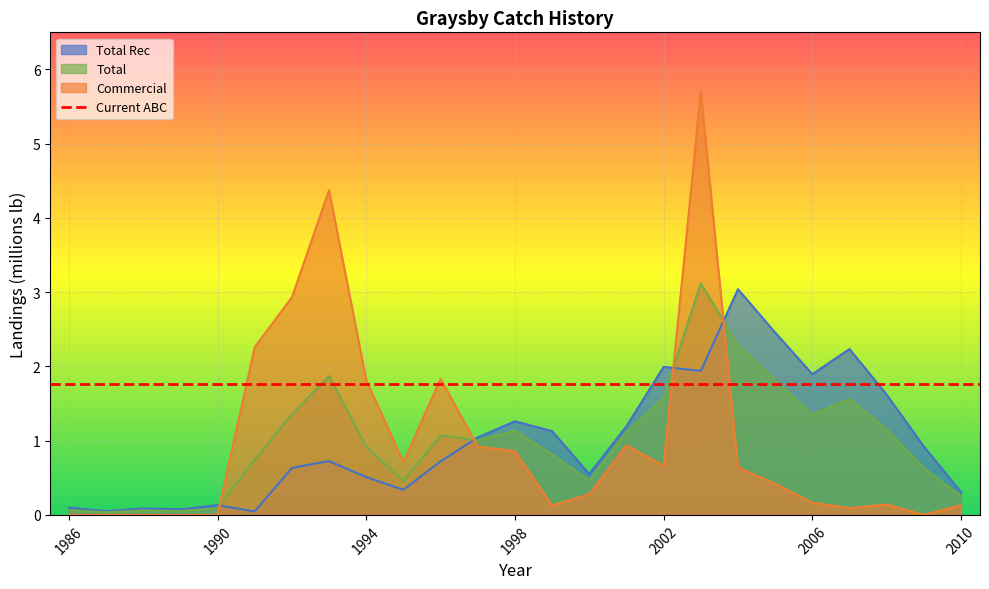

How many distinct data groups are displayed?

3